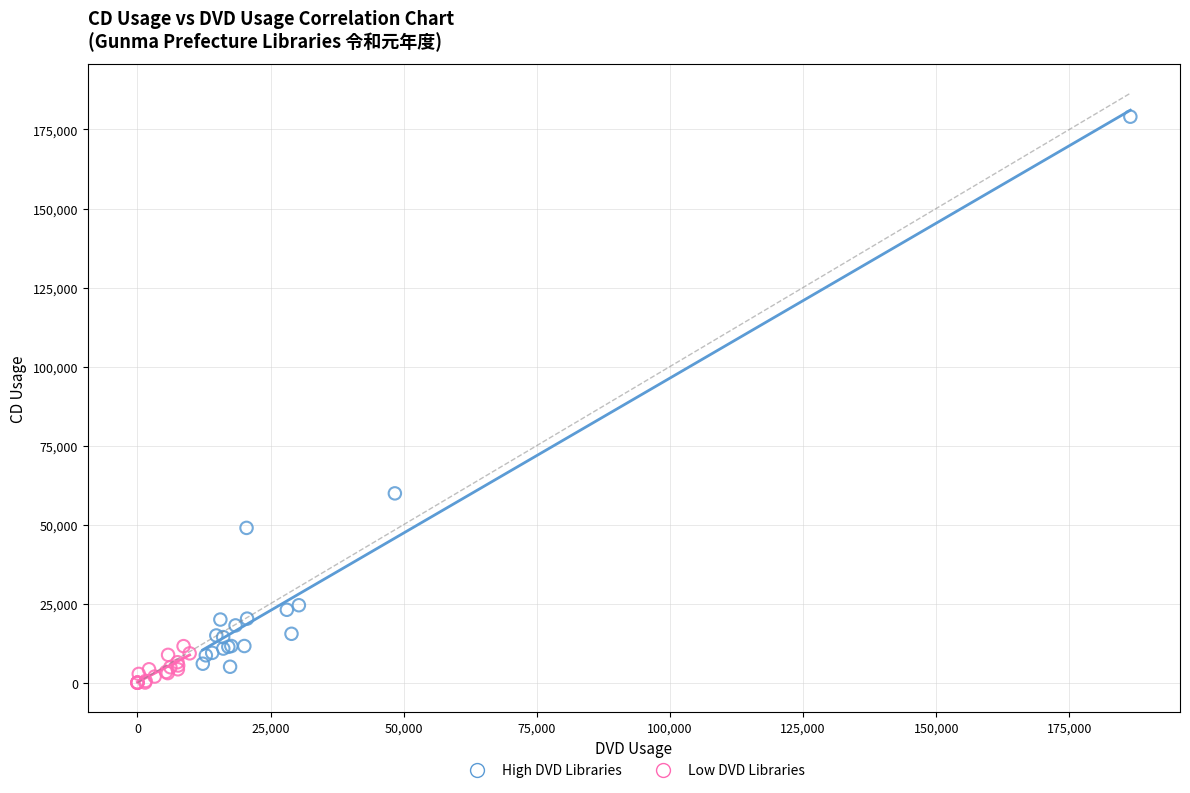

Which series has the widest spread of Y values?

High DVD Libraries